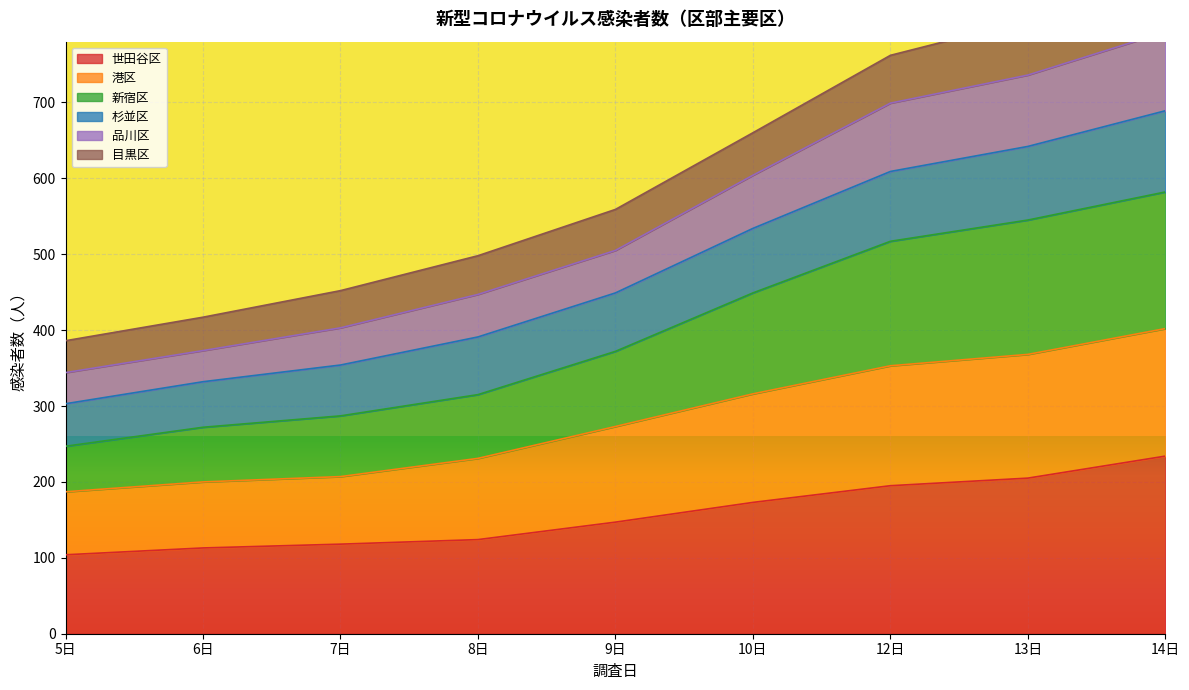

True or false: 新宿区 and 杉並区 cross at least once.

False